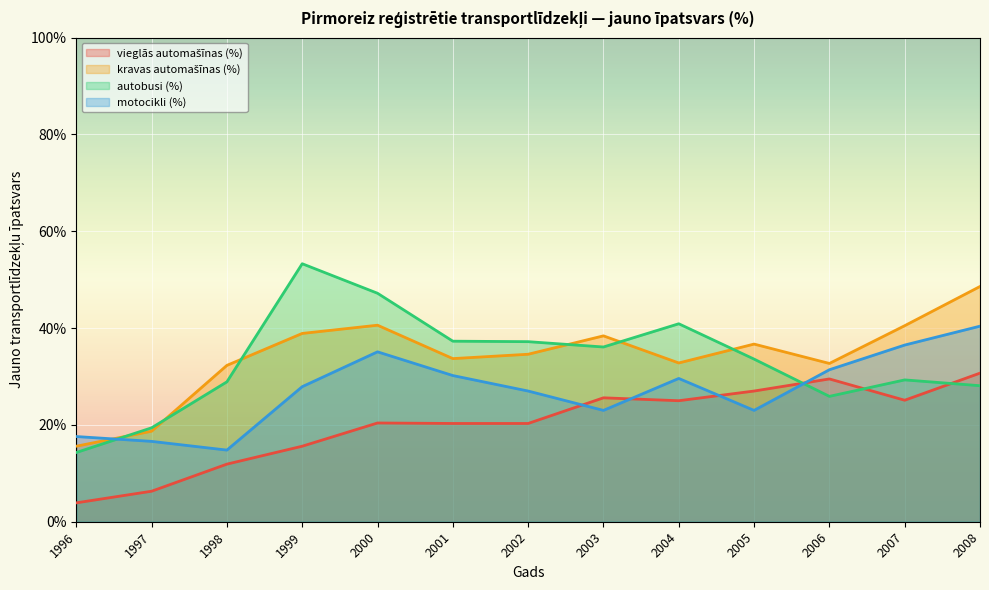

True or false: kravas automašīnas (%) has a value of 0.9 at 2008.

False